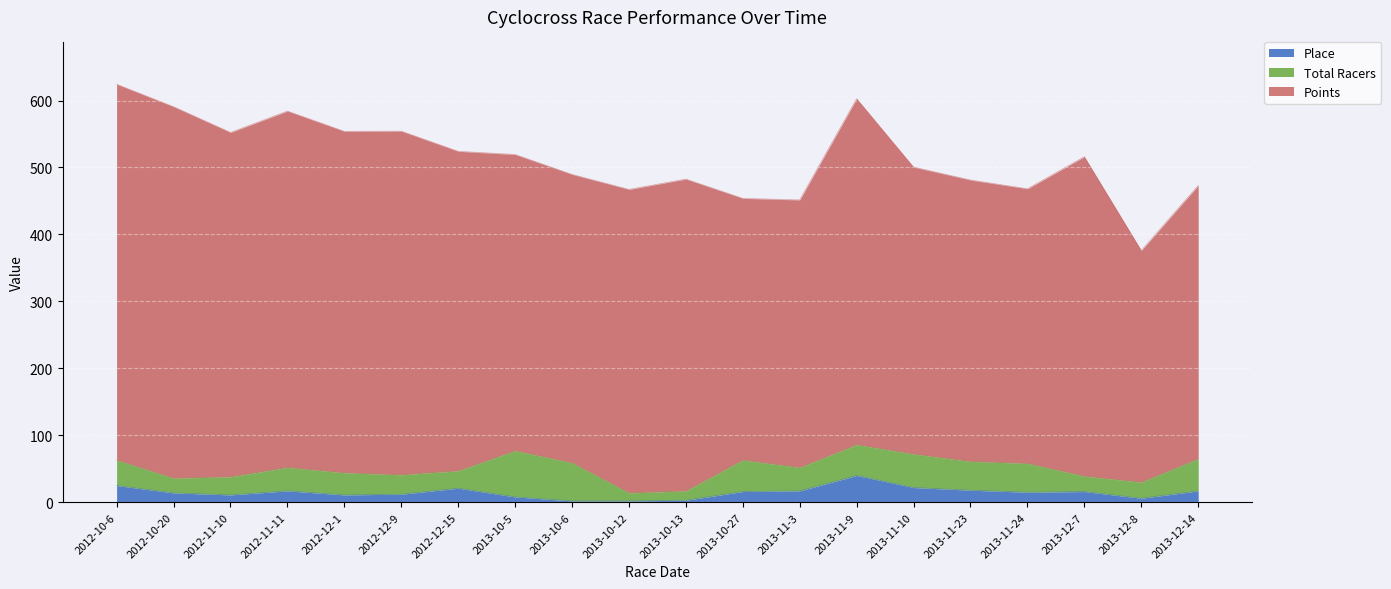

Is the value of Points at 2013-10-27 greater than the value of Place at 2013-10-5?

Yes